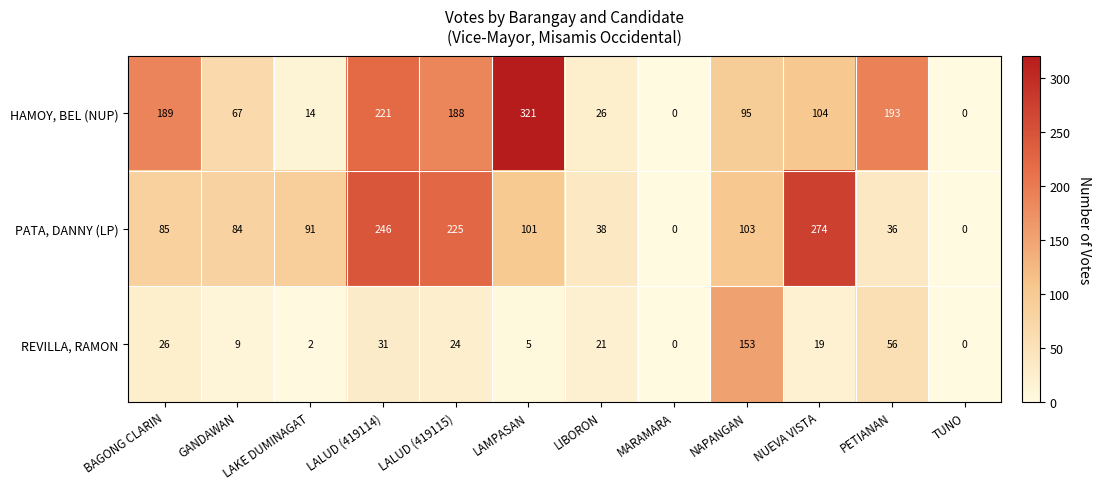

List the series in order of their peak value, highest first.

HAMOY, BEL (NUP), PATA, DANNY (LP), REVILLA, RAMON